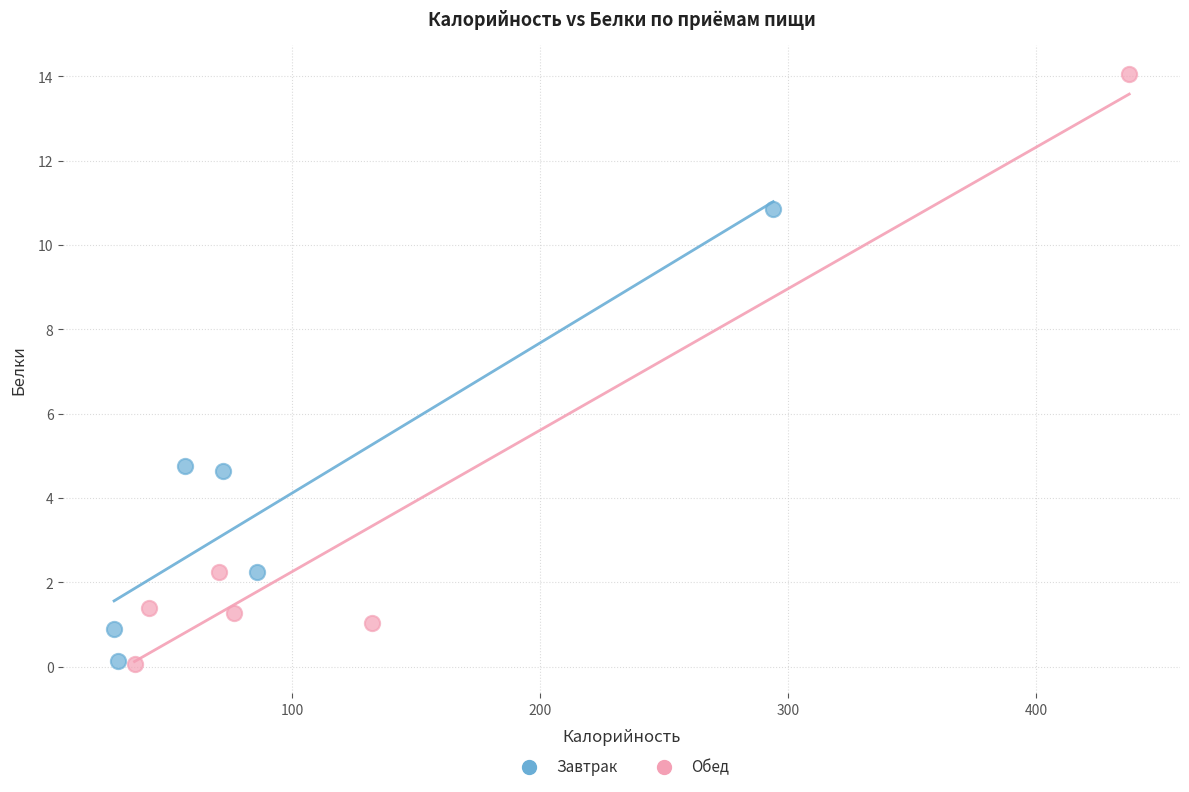

Which series has the widest spread of Y values?

Обед